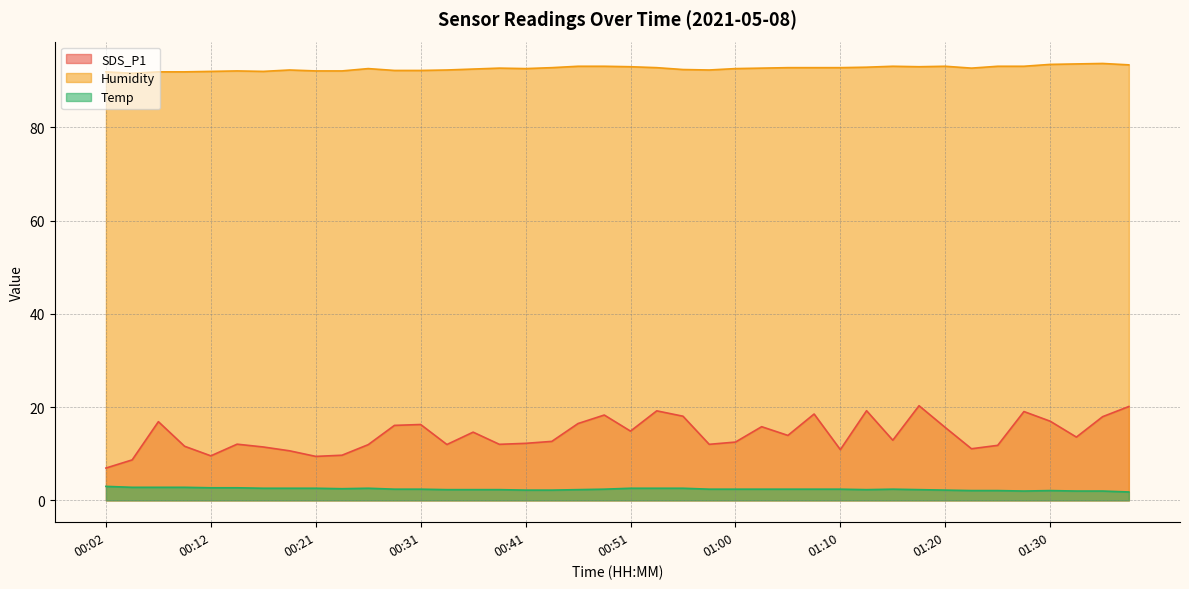

True or false: Temp and SDS_P1 cross at least once.

False